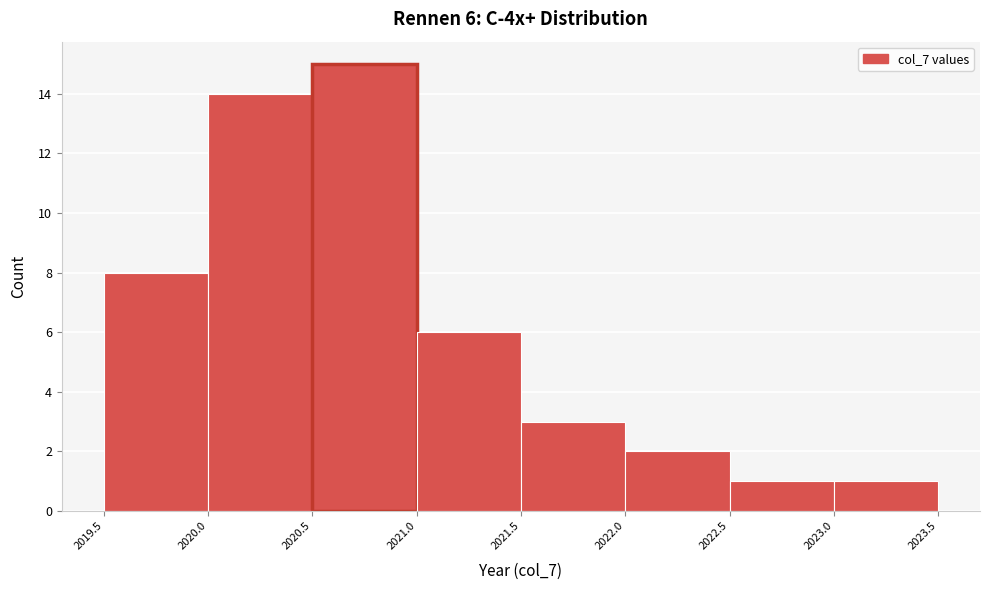

Over which range of the x-axis is the bar tallest?

2020.5 to 2021.0